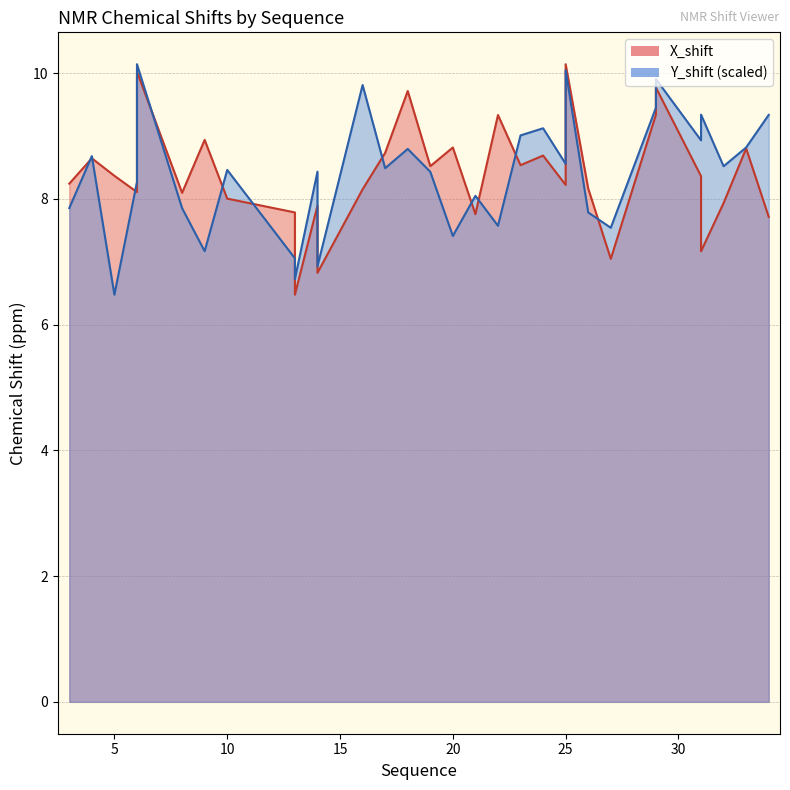

Reading left to right, list all the values displayed in this chart.

X_shift: 8.2	8.6	8.4	8.1	10.0	8.1	8.9	8.0	7.8	7.4	6.5	7.9	7.6	6.8	8.2	8.7	9.7	8.5	8.8	7.8	9.3	8.5	8.7	8.2	10.1	8.2	7.0	9.3	9.8	8.4	7.2	7.9	8.8	7.7
Y_shift: 7.9	8.7	6.5	8.3	10.1	7.9	7.2	8.5	7.1	6.7	6.7	8.4	6.9	6.9	9.8	8.5	8.8	8.4	7.4	8.0	7.6	9.0	9.1	8.6	10.0	7.8	7.5	9.5	9.9	8.9	9.3	8.5	8.8	9.3